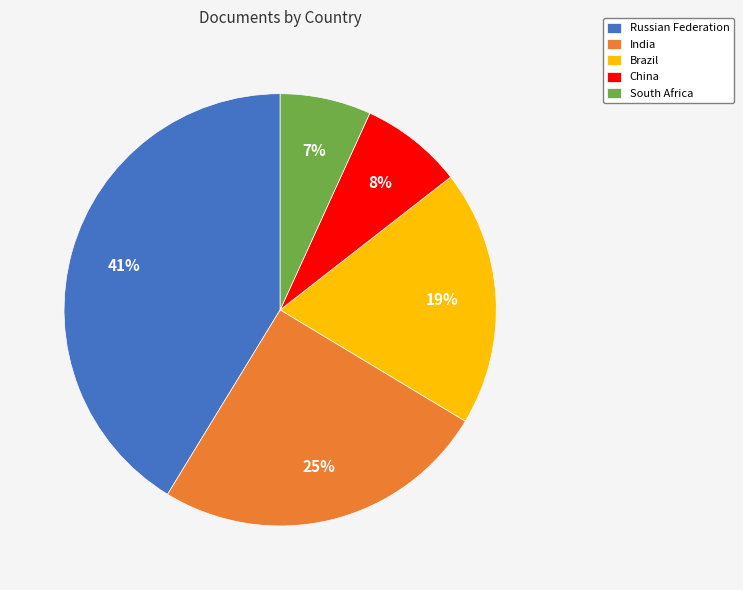

How many segments does this pie chart have?

5